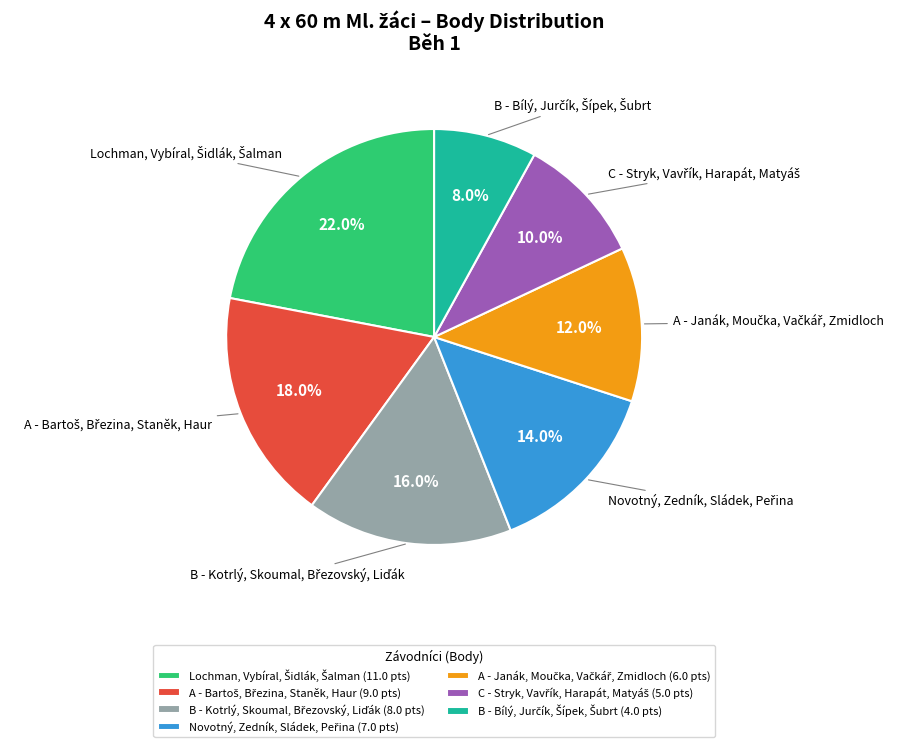

Does any single category account for the majority?

No